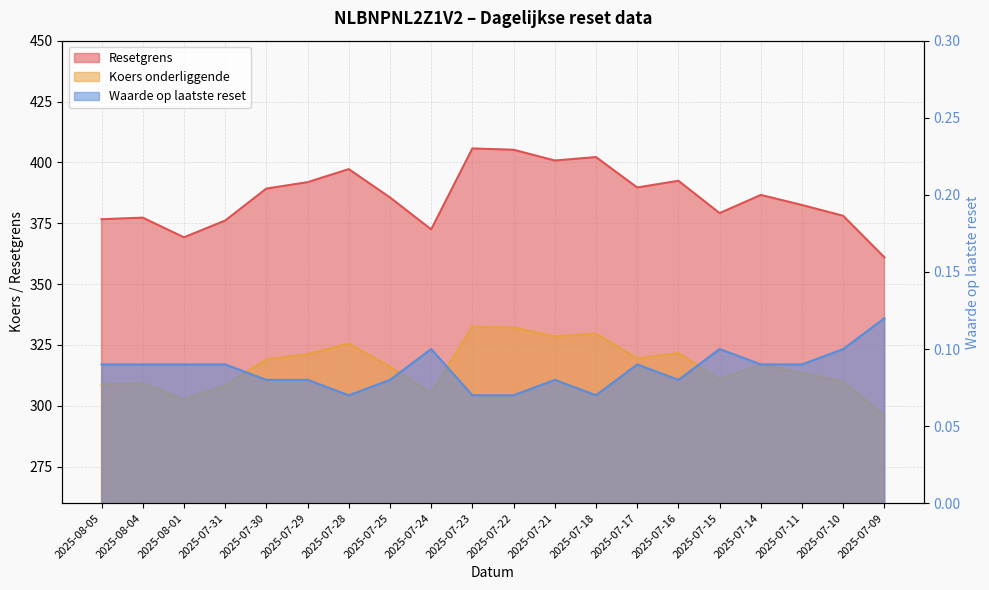

Rank the series at 2025-07-17 from highest to lowest value.

Resetgrens, Koers onderliggende, Waarde op laatste reset